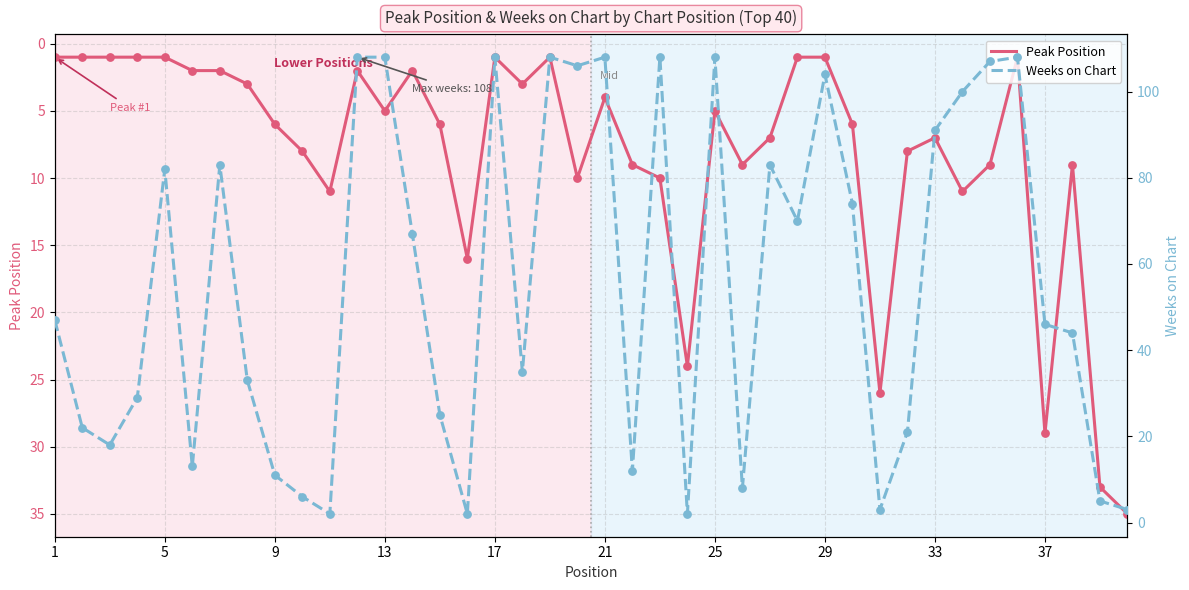

The value of Peak Position at 37 is 29. True or false?

True